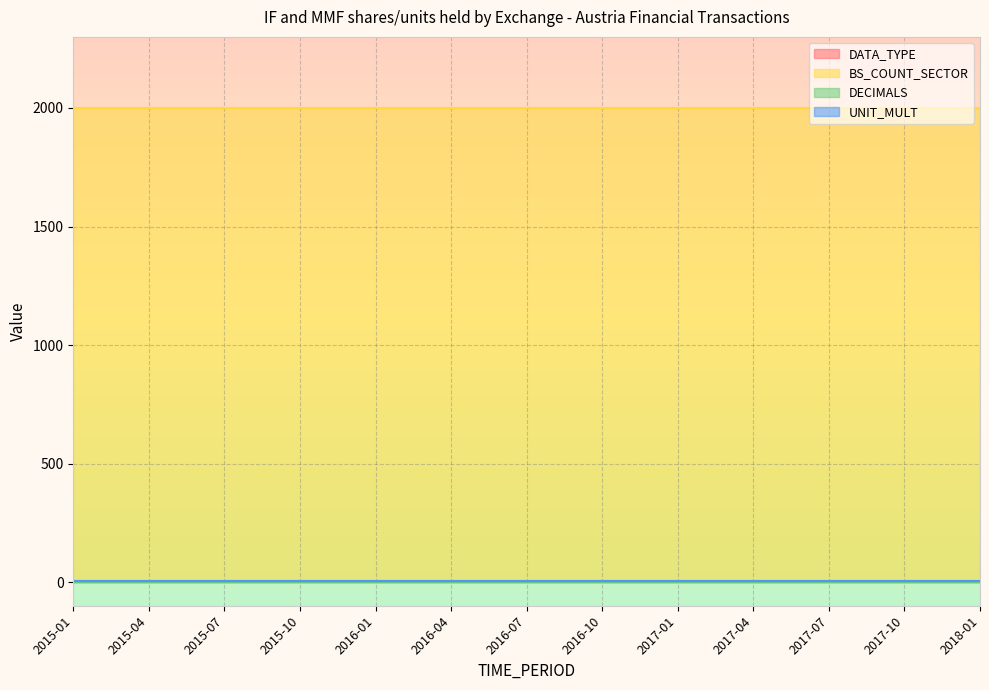

What is the spread (max minus min) of values at 2018-01?

2000